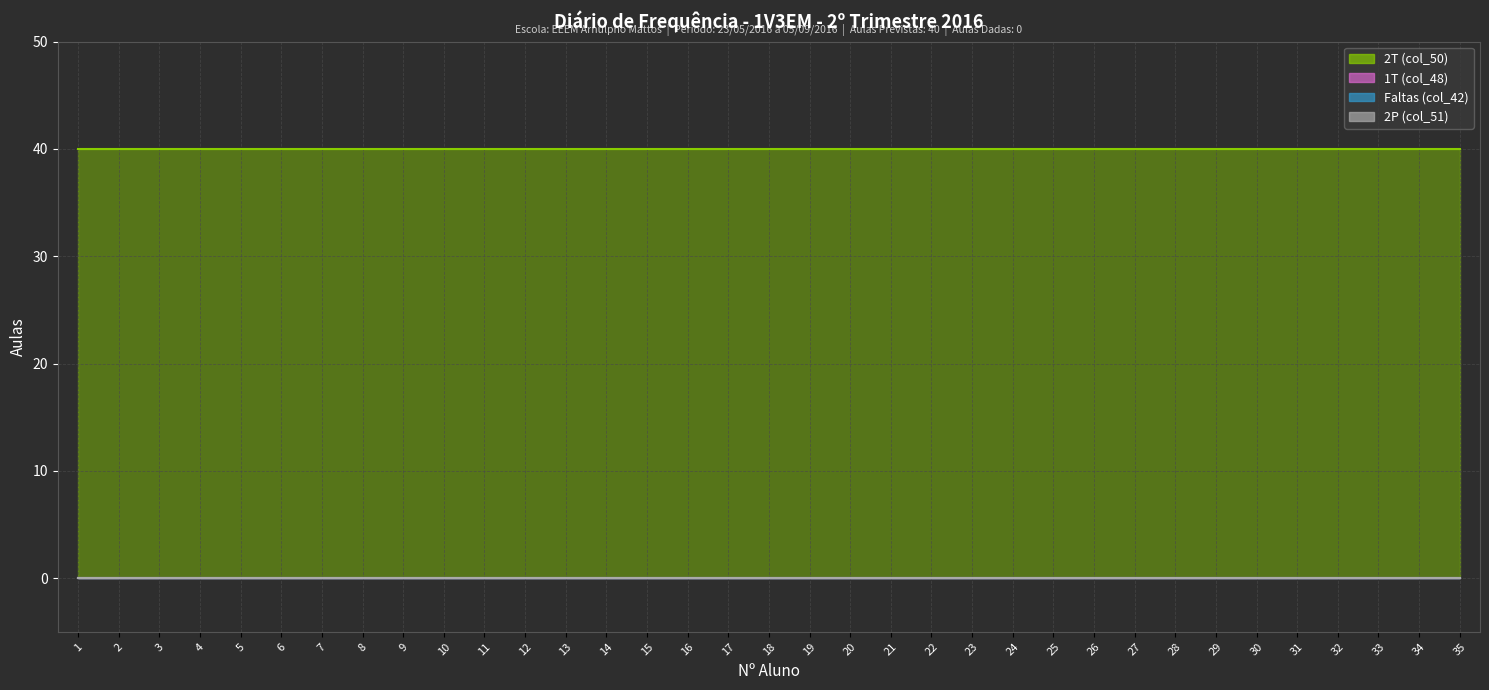

List the labels in order of Faltas (col_42) (linha) value, largest first.

1, 2, 3, 4, 5, 6, 7, 8, 9, 10, 11, 12, 13, 14, 15, 16, 17, 18, 19, 20, 21, 22, 23, 24, 25, 26, 27, 28, 29, 30, 31, 32, 33, 34, 35